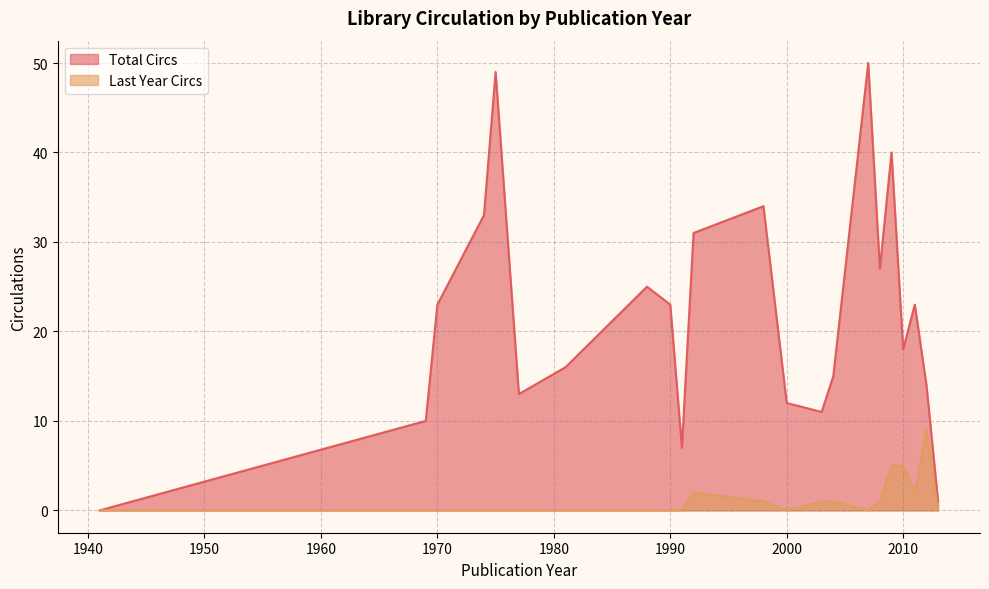

List the series in order of their overall mean, highest first.

Total Circs, Last Year Circs